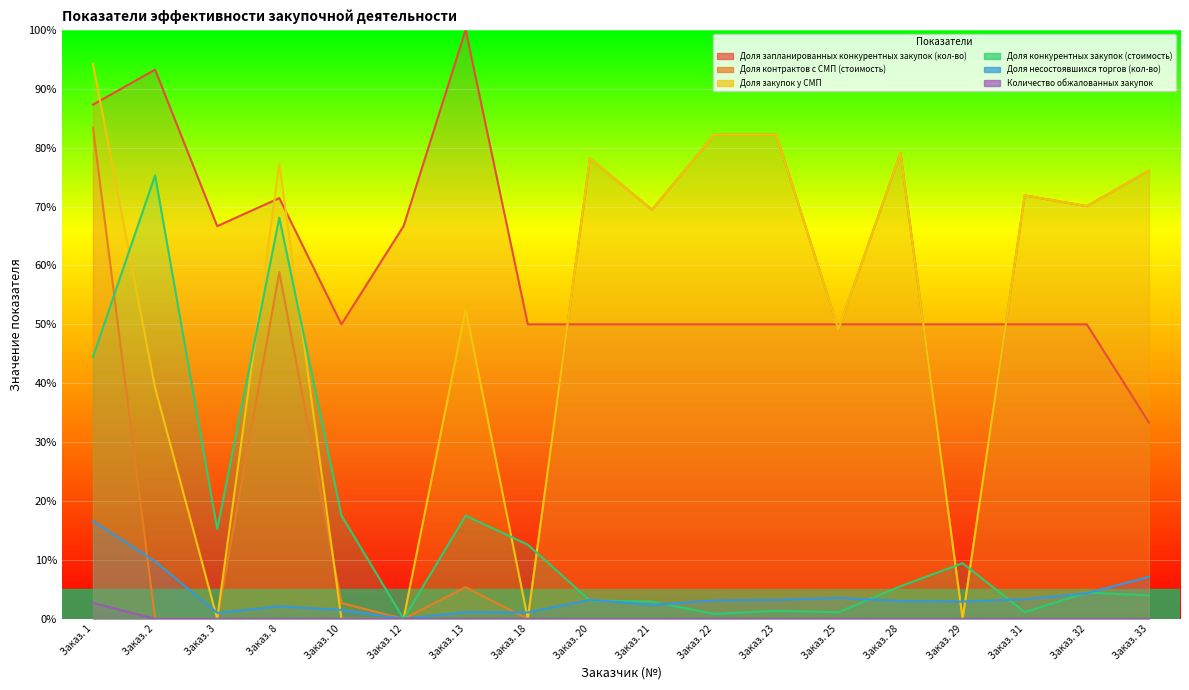

Where is the first local maximum for Доля запланированных конкурентных закупок (кол-во)?

Заказ. 2